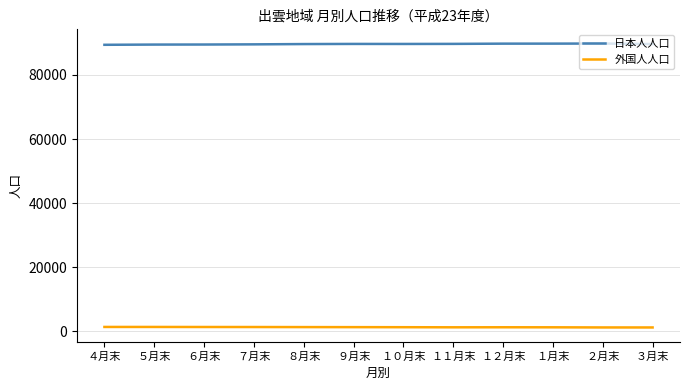

List the series in order of their overall mean, lowest first.

外国人人口, 日本人人口